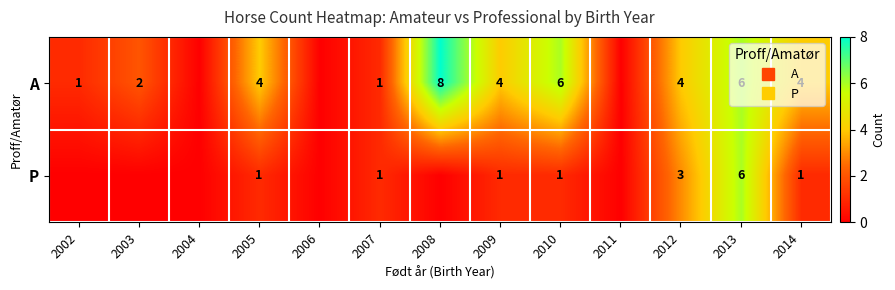

At which label does A first exceed 4?

2008